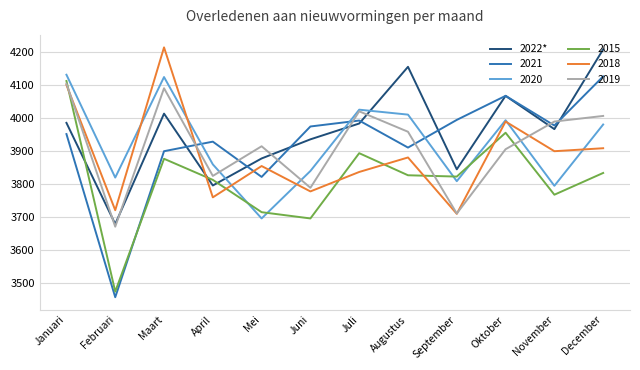

Count the number of data series in this chart.

6